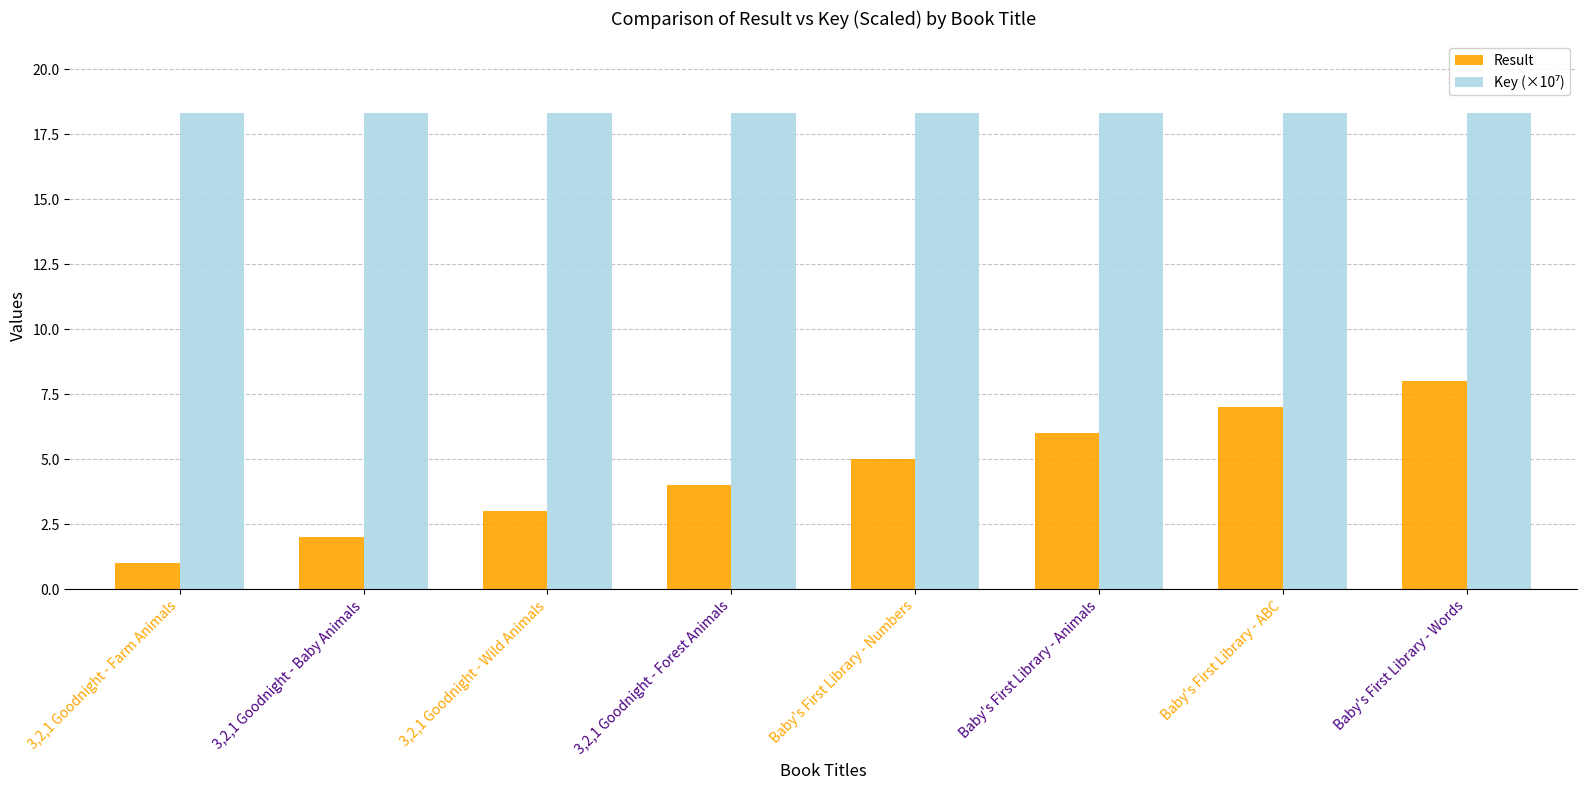

What is the sum of all Result values?

36.0